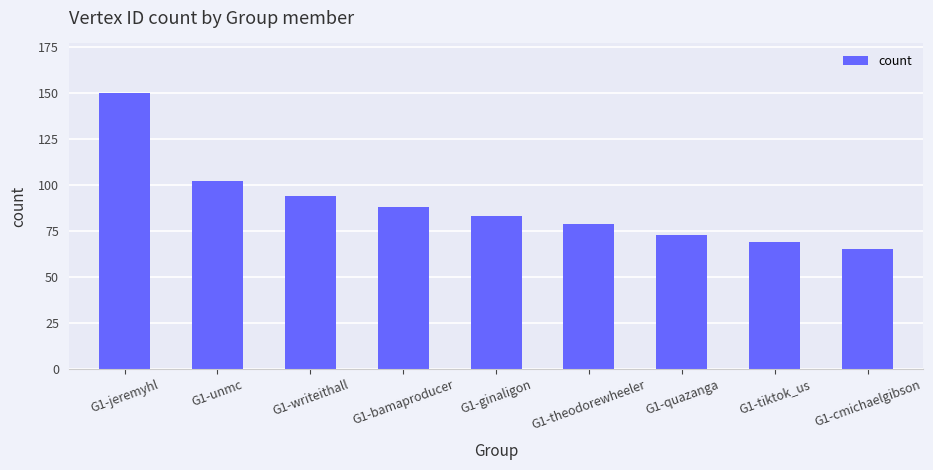

Rank the categories by value from lowest to highest.

G1-cmichaelgibson, G1-tiktok_us, G1-quazanga, G1-theodorewheeler, G1-ginaligon, G1-bamaproducer, G1-writeithall, G1-unmc, G1-jeremyhl